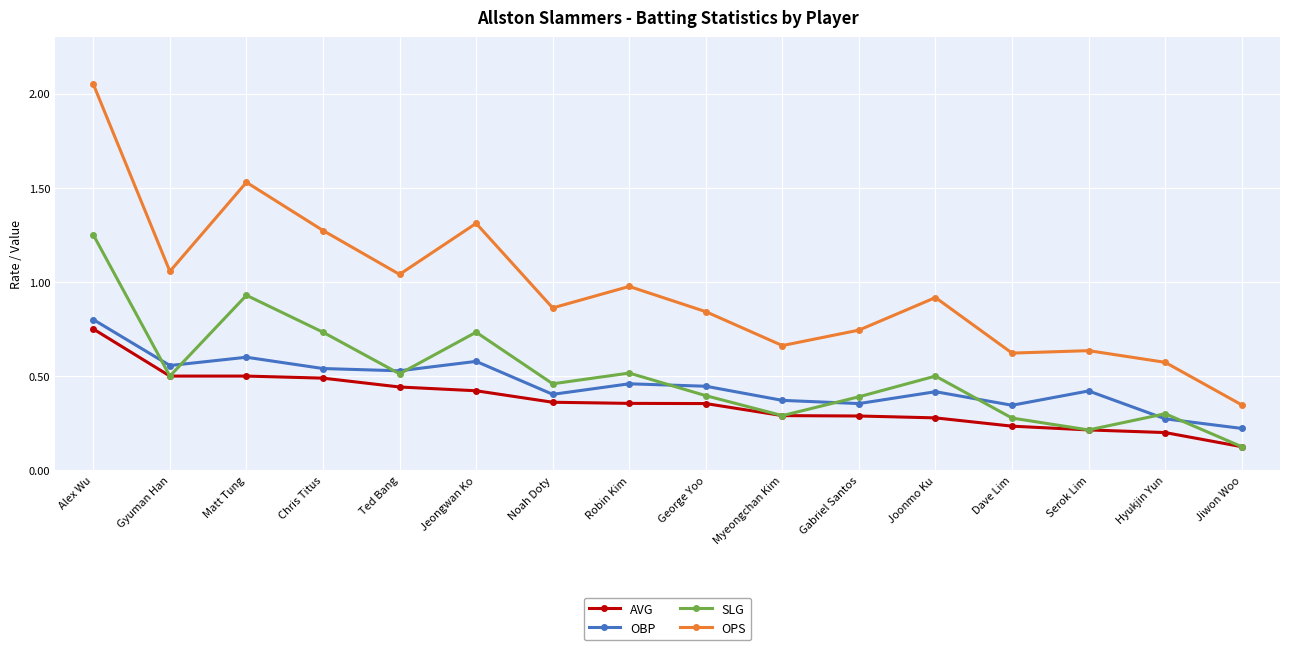

Which series has the largest total across all categories?

OPS